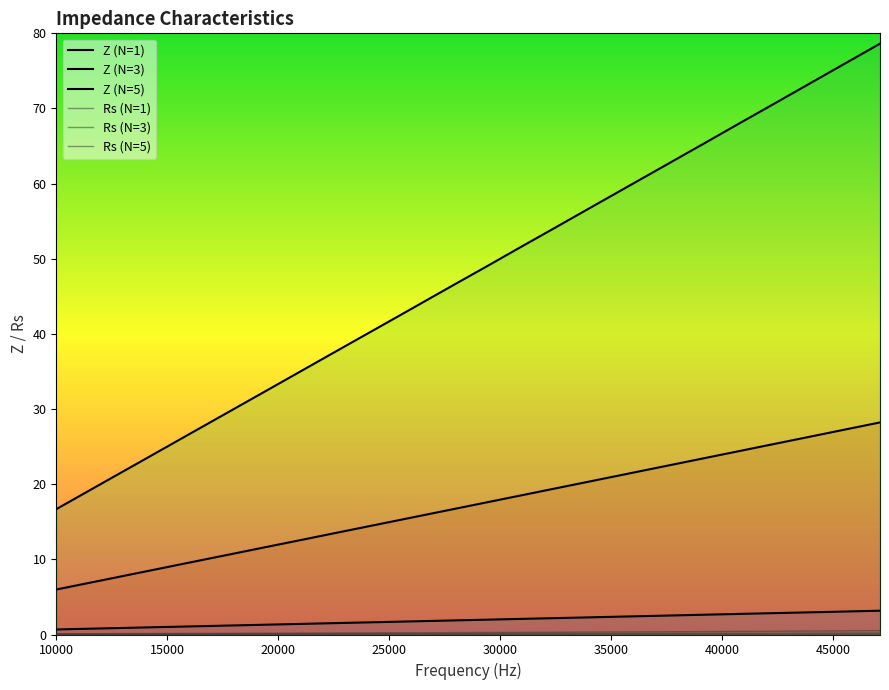

What is the label of the 2nd point from the right?

44943.718